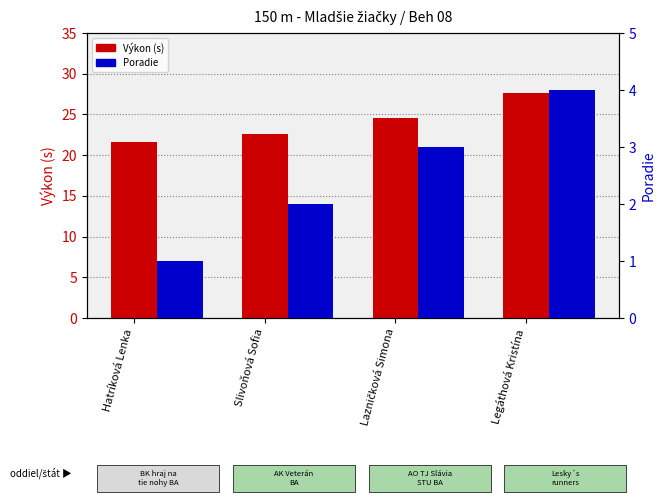

What is the total value across all series at Legáthová Kristína?

31.6